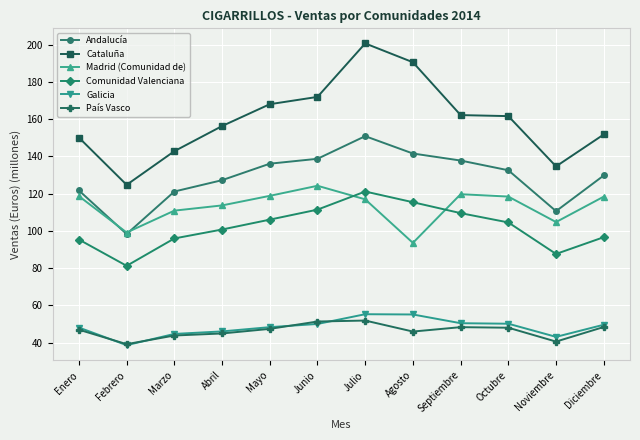

What is the lowest value of the Galicia series?

38.7